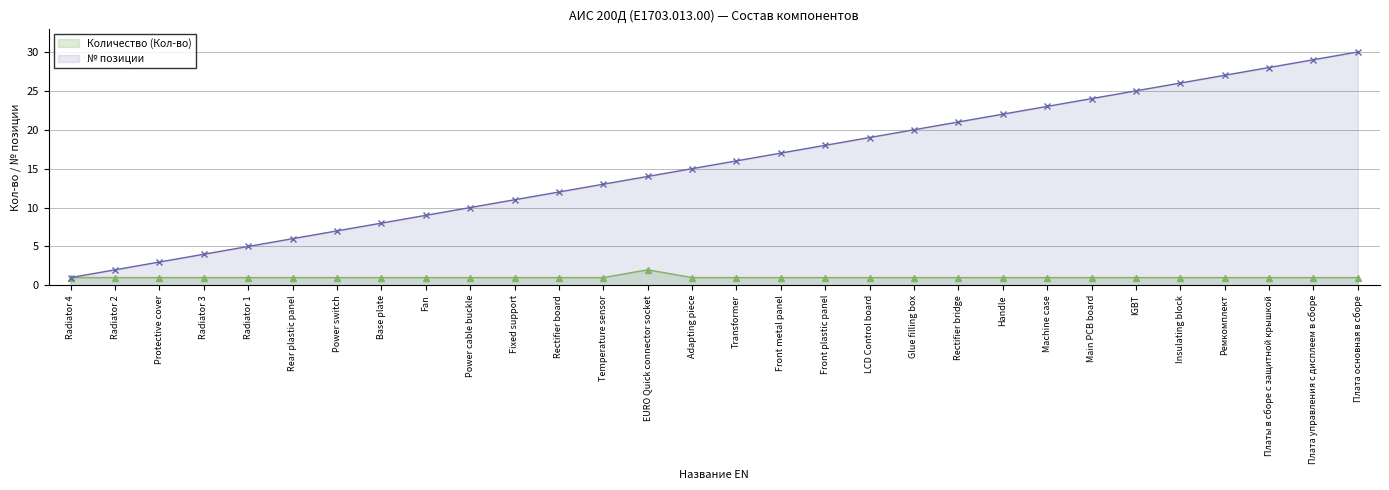

True or false: Количество (Кол-во) and № позиции intersect in this chart.

False